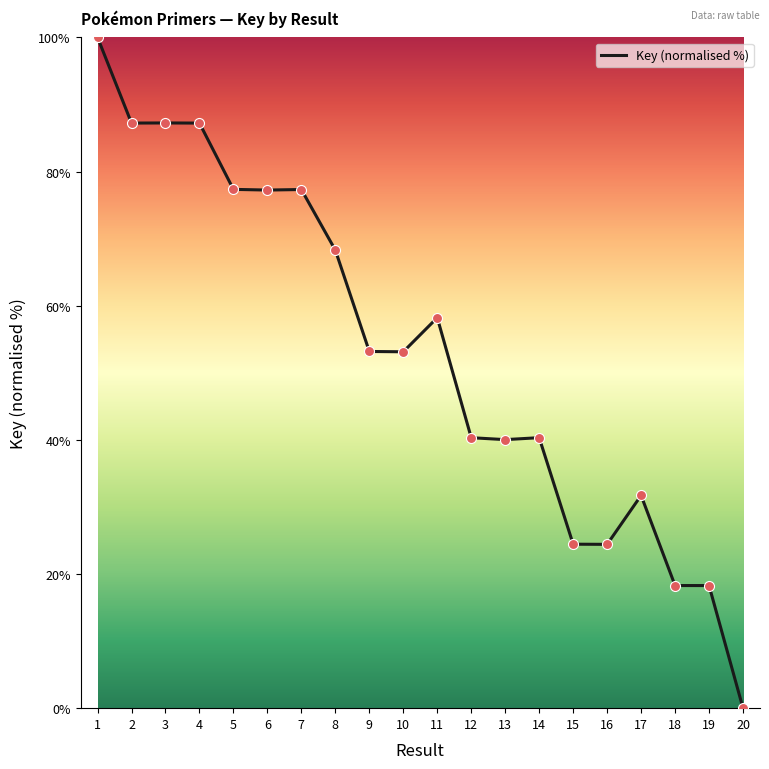

What is the change in value from 4 to 18?

-68.9